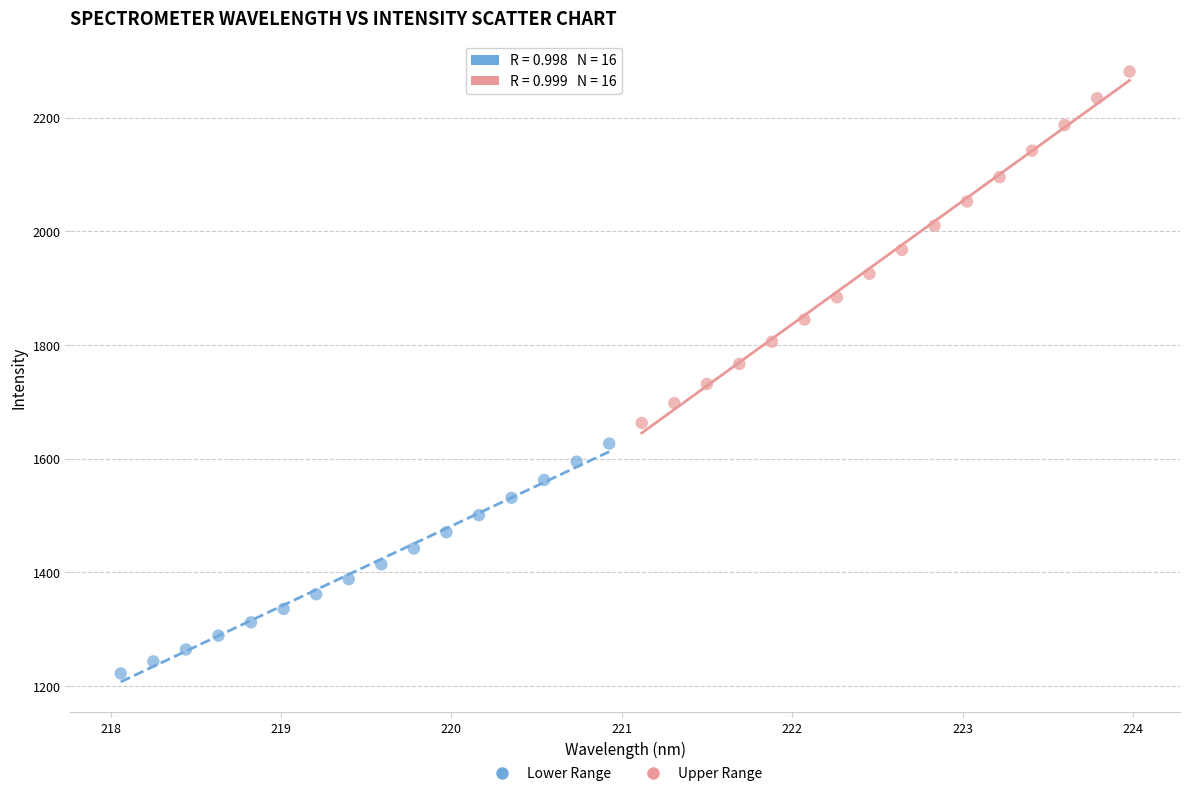

What are all the series names shown in the legend?

Lower Range, Upper Range